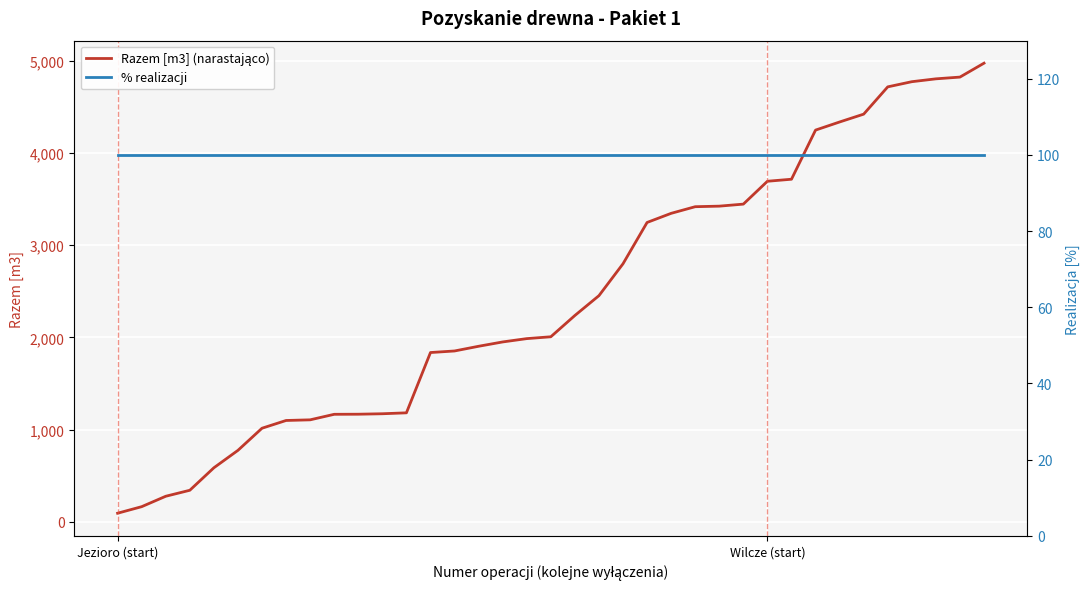

Is it true that Razem [m3] (narastająco) equals 1339 at 21?

False